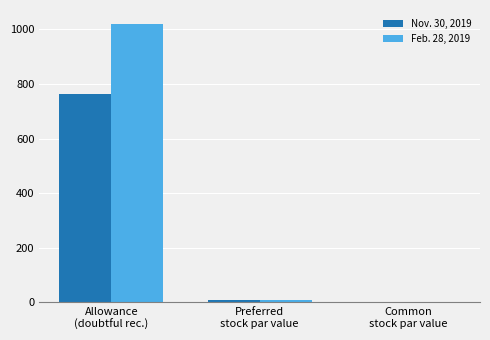

True or false: Feb. 28, 2019 has a value of 283.8 at Allowance
(doubtful rec.).

False